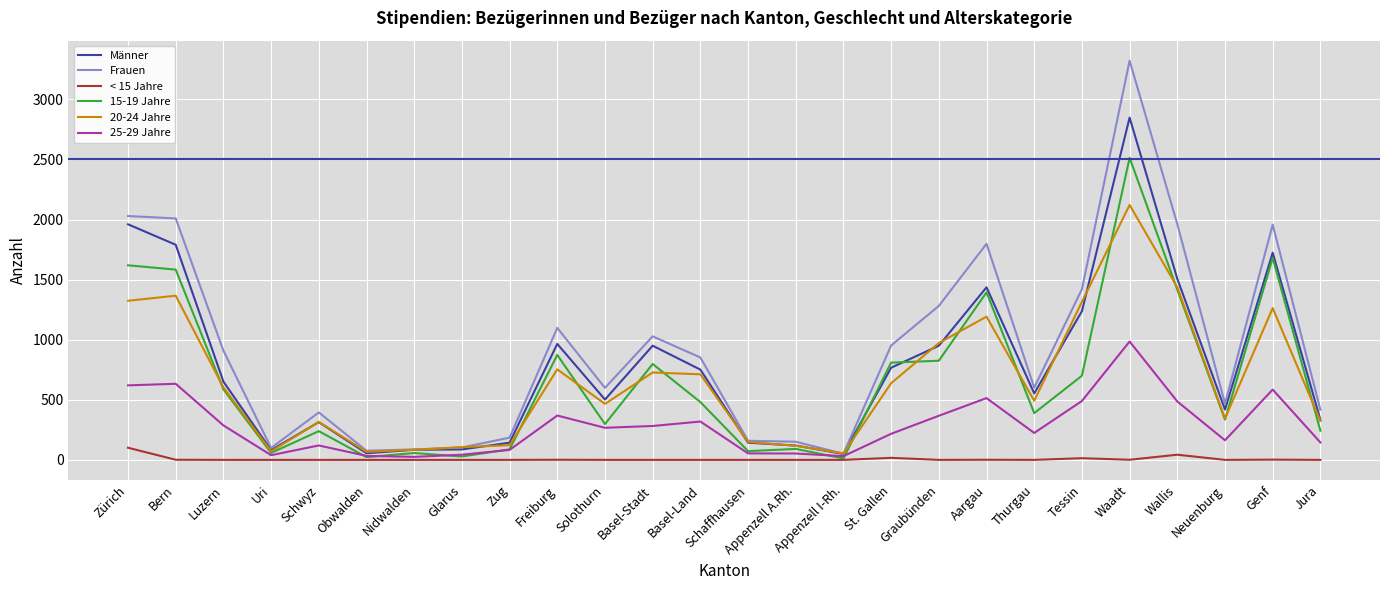

What is the average value of the 20-24 Jahre series?

659